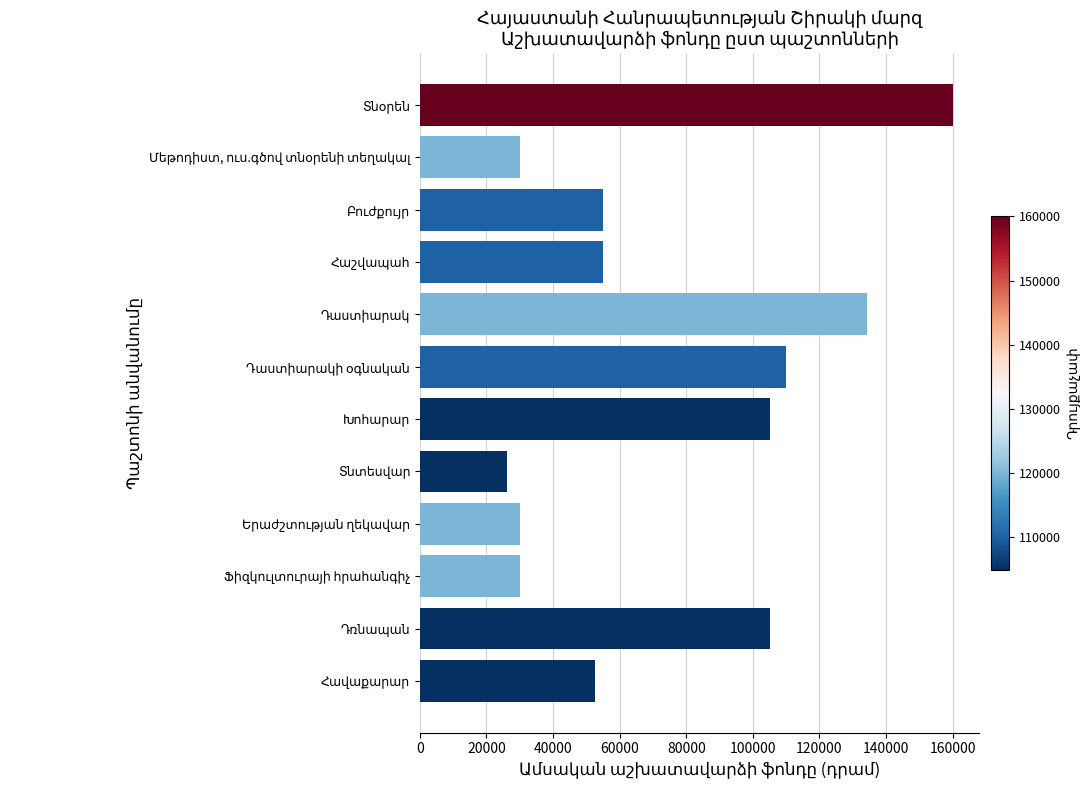

What is the difference between the maximum and second lowest values?

130000